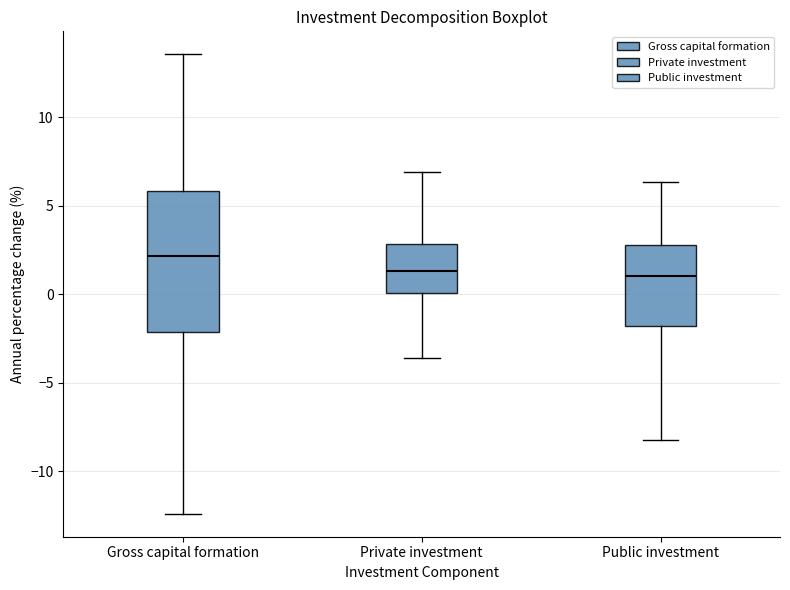

Reading left to right, transcribe this box plot: for each box, give where its median line is, the range the box spans, and where its two whiskers end, as read against the y-axis. The values are not printed on the chart, so give them approximately, as read against the axis.

Gross capital formation: median 2.0, box -2.0 to 6.0, whiskers -12.5 to 13.5
Private investment: median 1.5, box 0.0 to 3.0, whiskers -3.5 to 7.0
Public investment: median 1.0, box -2.0 to 3.0, whiskers -8.0 to 6.5